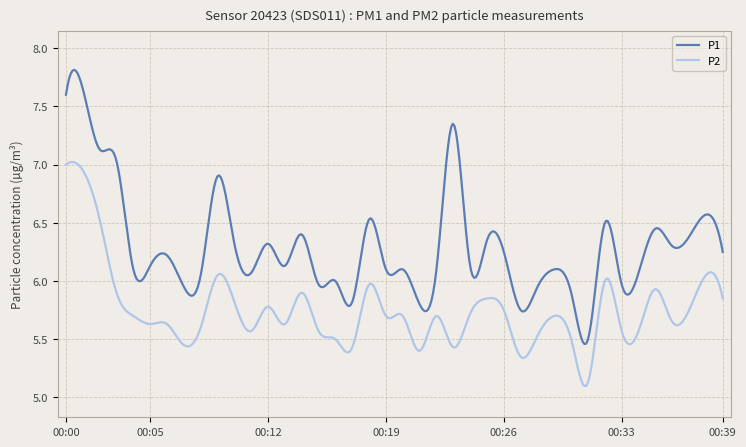

True or false: P1 and P2 cross at least once.

False